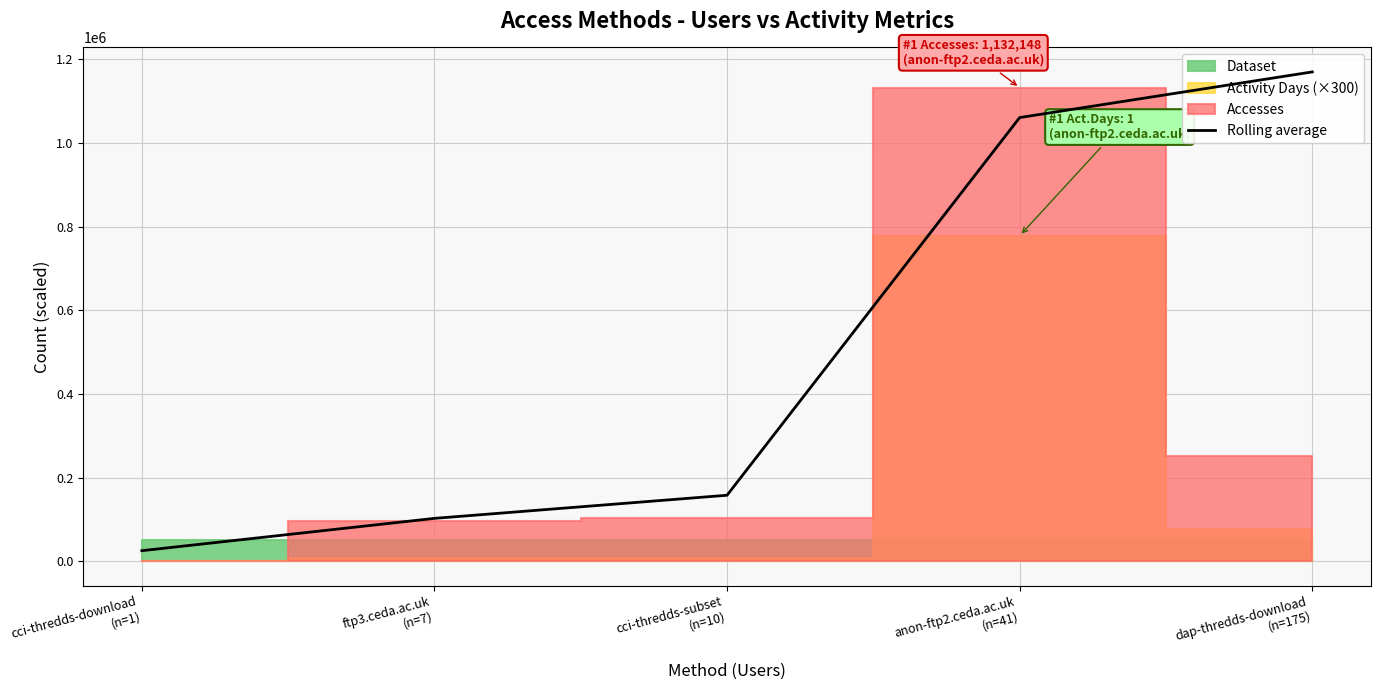

What is the label of the 2nd point from the right?

anon-ftp2.ceda.ac.uk
(n=41)